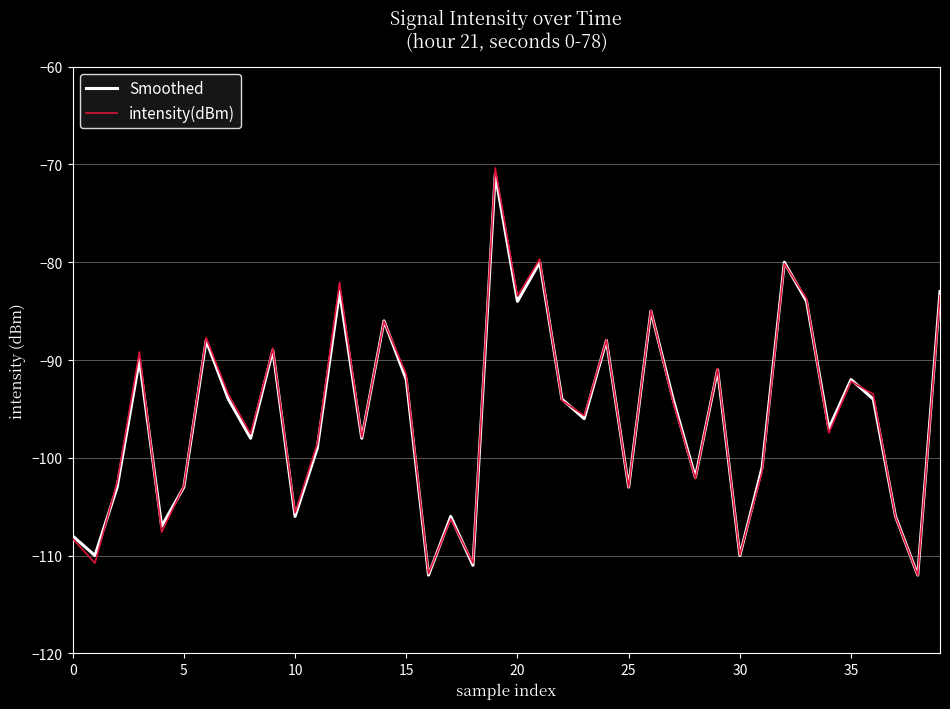

What is the highest value of the intensity(dBm) series?

-70.4